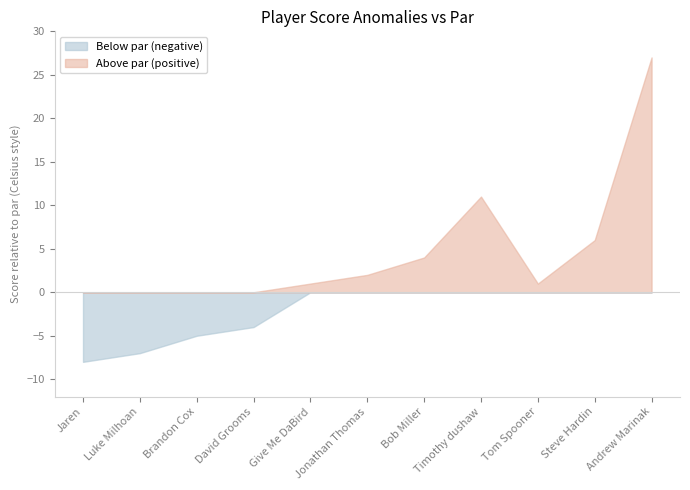

What is the total value across all series at Brandon Cox?

-5